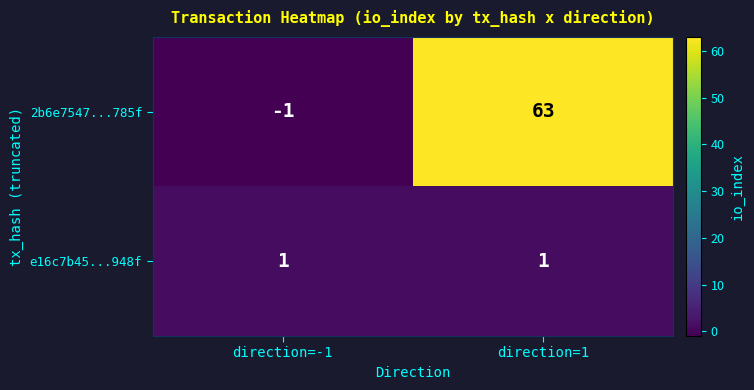

What is the sum of all 2b6e7547...785f values?

62